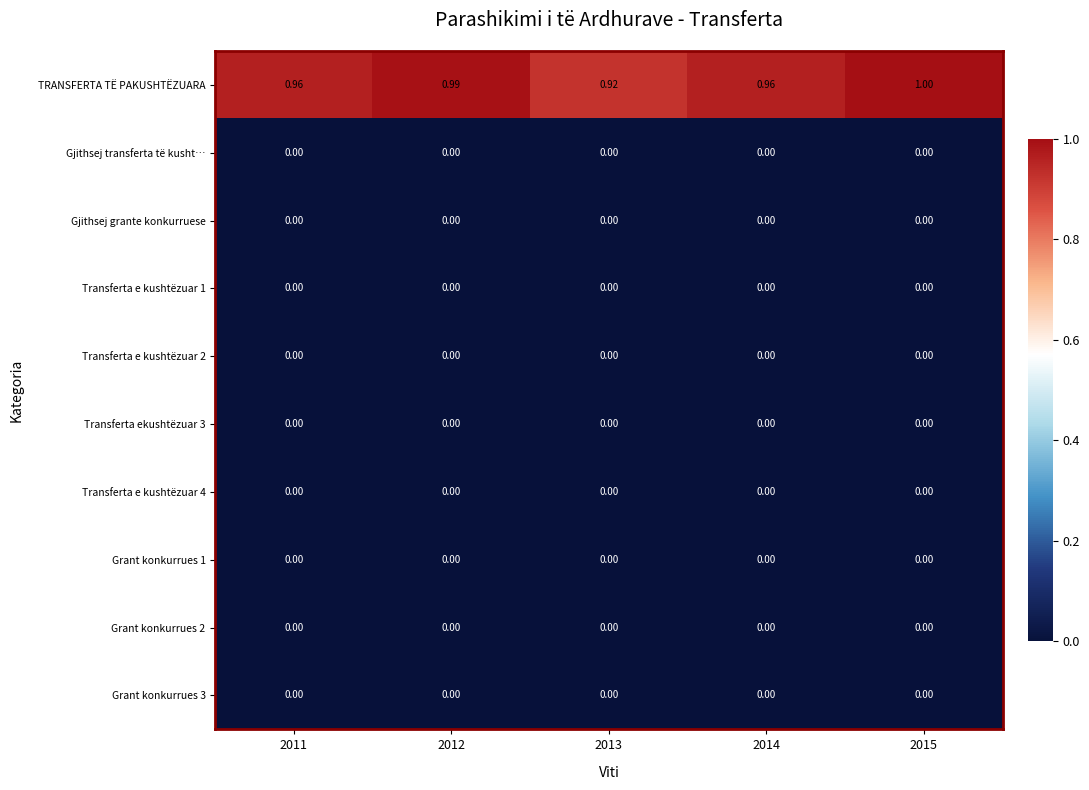

What is the difference between the highest and lowest values at 2014?

1.0